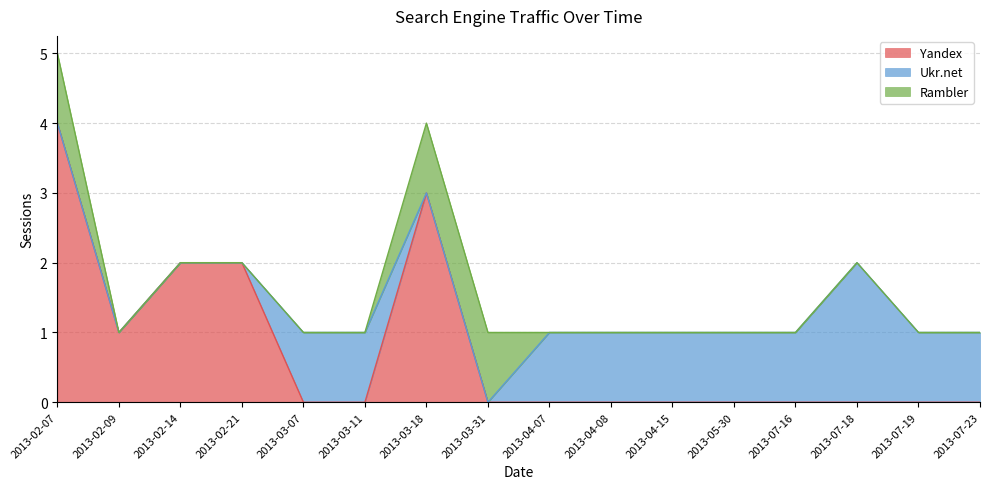

Rank the categories by Yandex value from highest to lowest.

2013-02-07, 2013-03-18, 2013-02-14, 2013-02-21, 2013-02-09, 2013-03-07, 2013-03-11, 2013-03-31, 2013-04-07, 2013-04-08, 2013-04-15, 2013-05-30, 2013-07-16, 2013-07-18, 2013-07-19, 2013-07-23